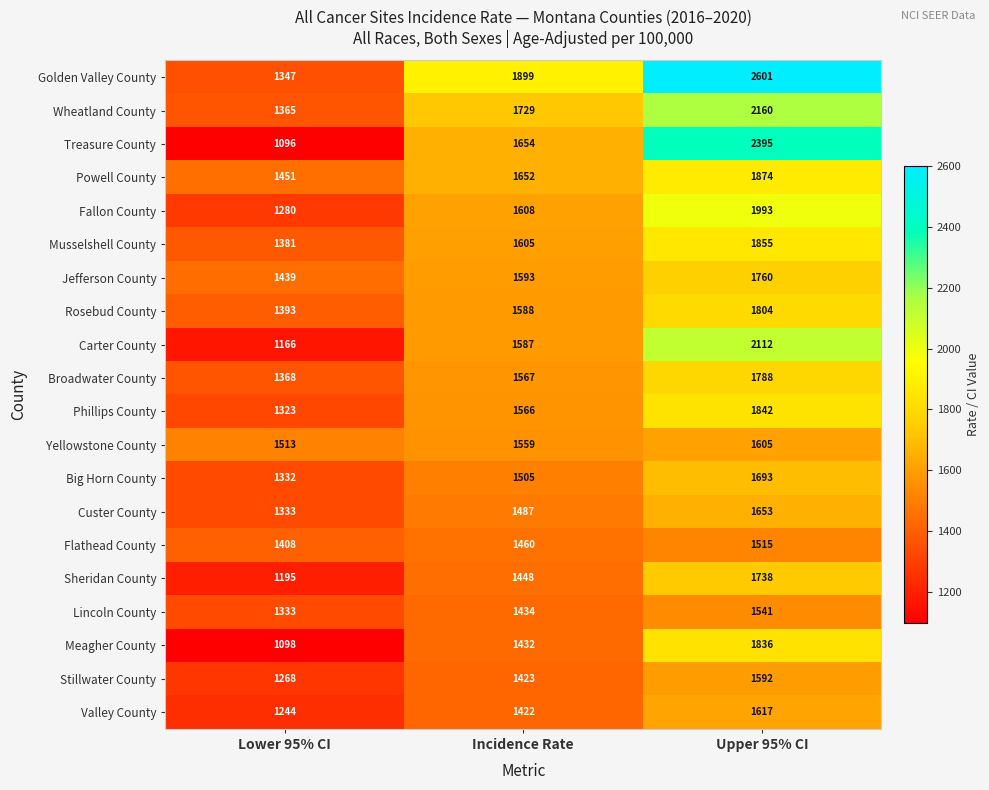

Count the number of categories in the chart.

3